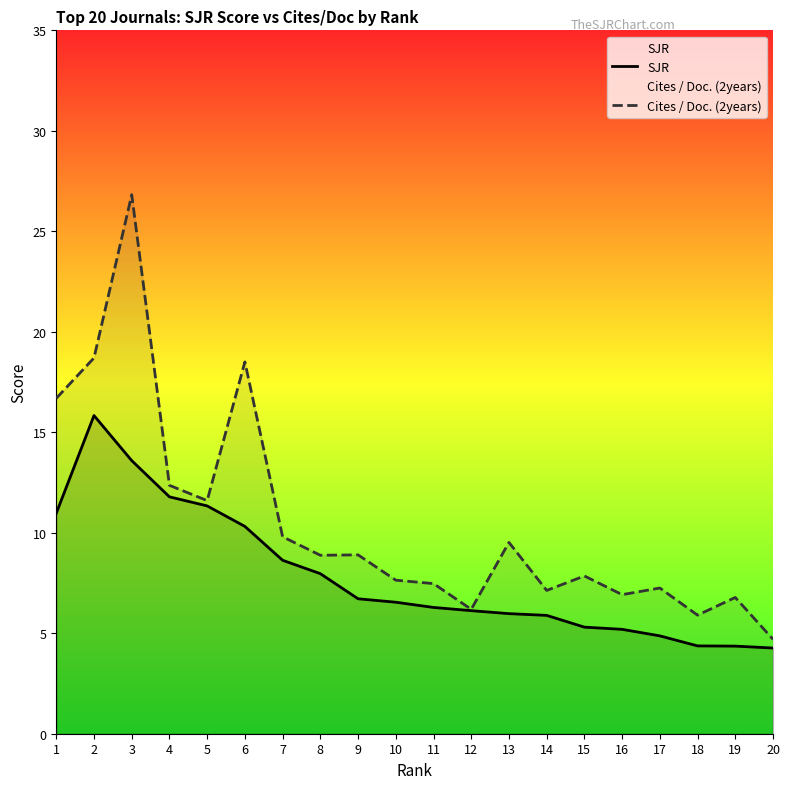

At which label does Cites / Doc. (2years) reach its peak?

3